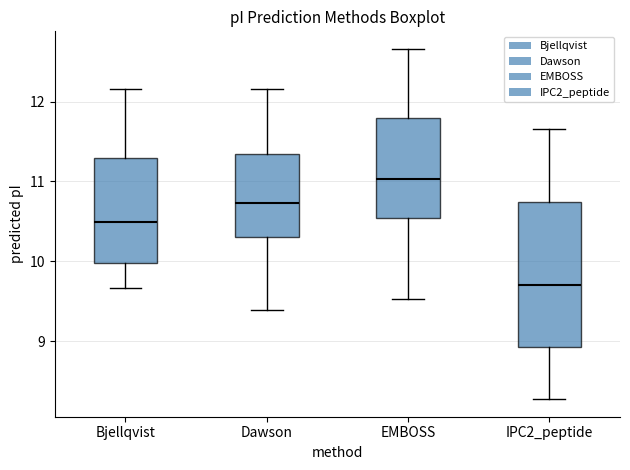

Reading left to right, transcribe this box plot: for each box, give where its median line is, the range the box spans, and where its two whiskers end, as read against the y-axis. The values are not printed on the chart, so give them approximately, as read against the axis.

Bjellqvist: median 10.5, box 10.0 to 11.3, whiskers 9.7 to 12.2
Dawson: median 10.7, box 10.3 to 11.3, whiskers 9.4 to 12.2
EMBOSS: median 11.0, box 10.5 to 11.8, whiskers 9.5 to 12.7
IPC2_peptide: median 9.7, box 8.9 to 10.7, whiskers 8.3 to 11.7